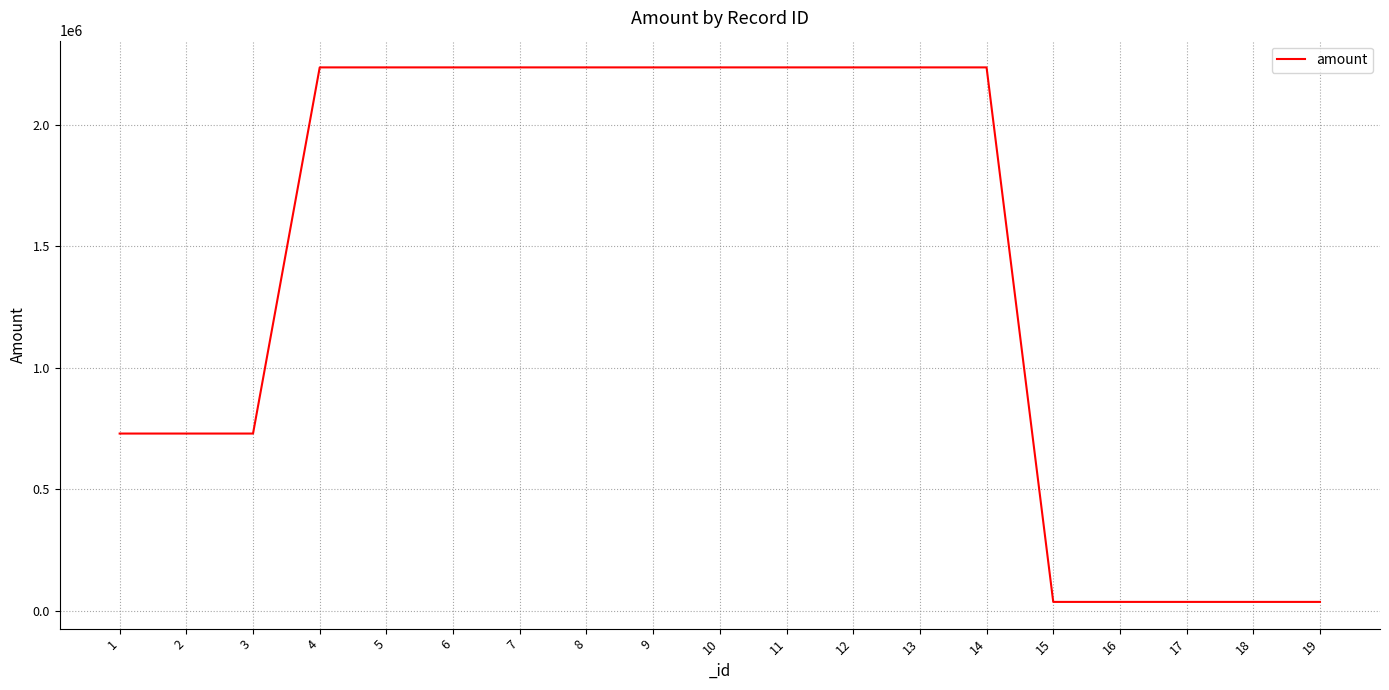

Reading left to right, extract all data points from this chart.

729270.2	729270.2	729270.2	2237241.5	2237241.5	2237241.5	2237241.5	2237241.5	2237241.5	2237241.5	2237241.5	2237241.5	2237241.5	2237241.5	35933.4	35933.4	35933.4	35933.4	35933.4